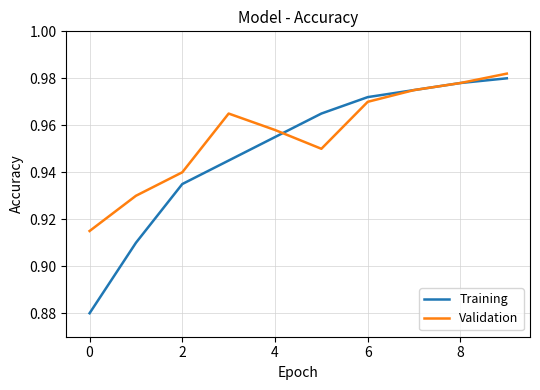

List the series in order of their overall mean, lowest first.

Training, Validation